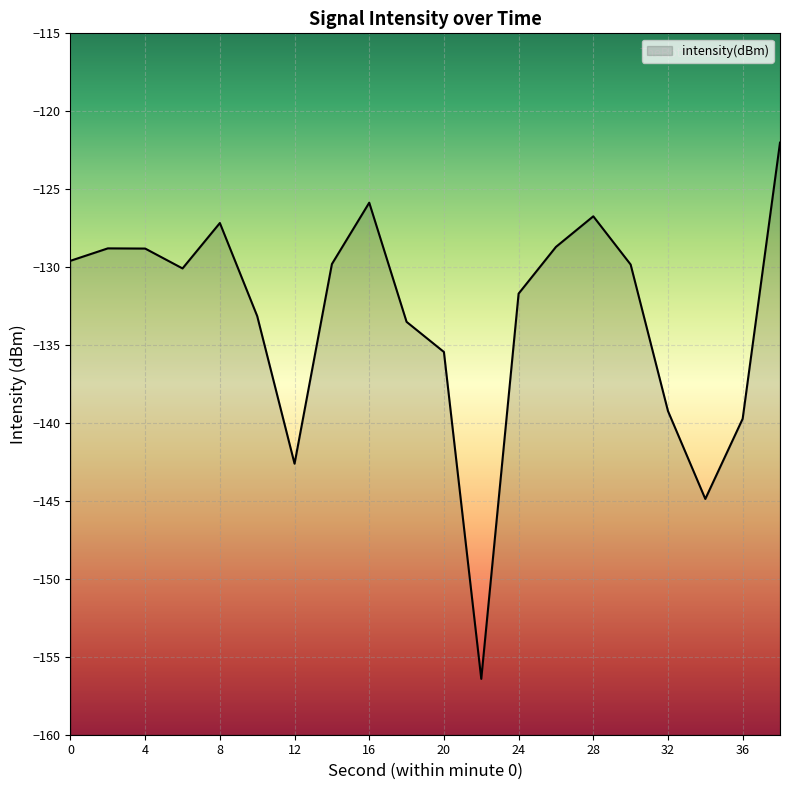

Reading left to right, what are all the values shown in this chart?

-129.6	-128.8	-128.8	-130.1	-127.2	-133.1	-142.6	-129.8	-125.9	-133.5	-135.4	-156.4	-131.7	-128.7	-126.7	-129.8	-139.2	-144.9	-139.7	-122.0